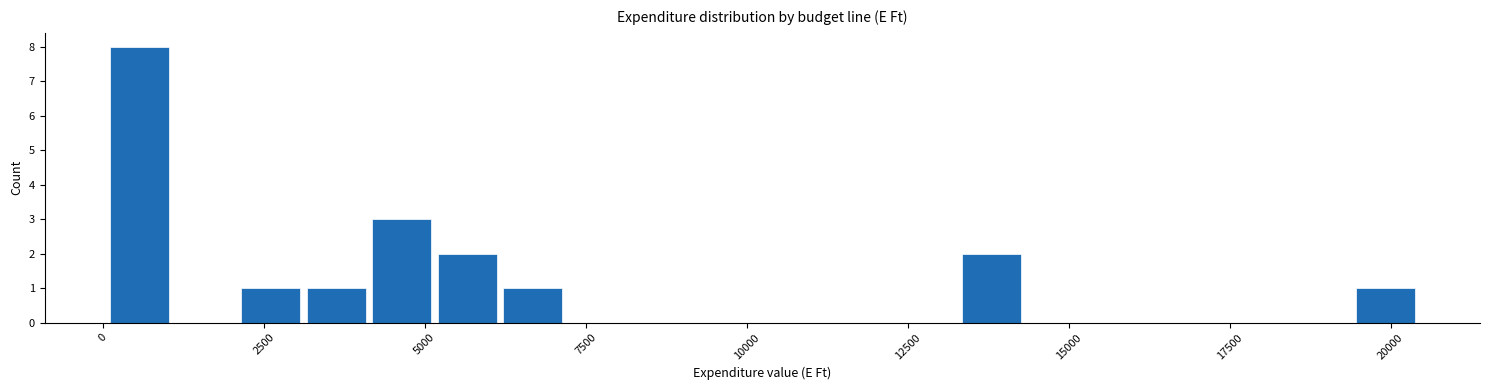

Around what value on the x-axis is the tallest bar? Give the approximate position of its centre, as read against the axis.

500